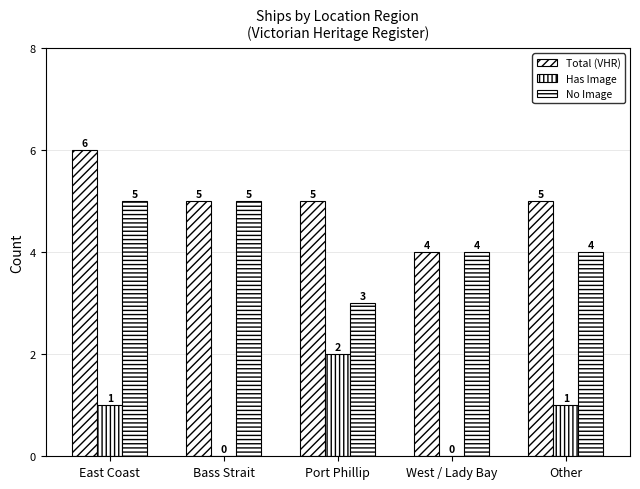

Rank the categories by Total (VHR) value from lowest to highest.

West / Lady Bay, Bass Strait, Port Phillip, Other, East Coast